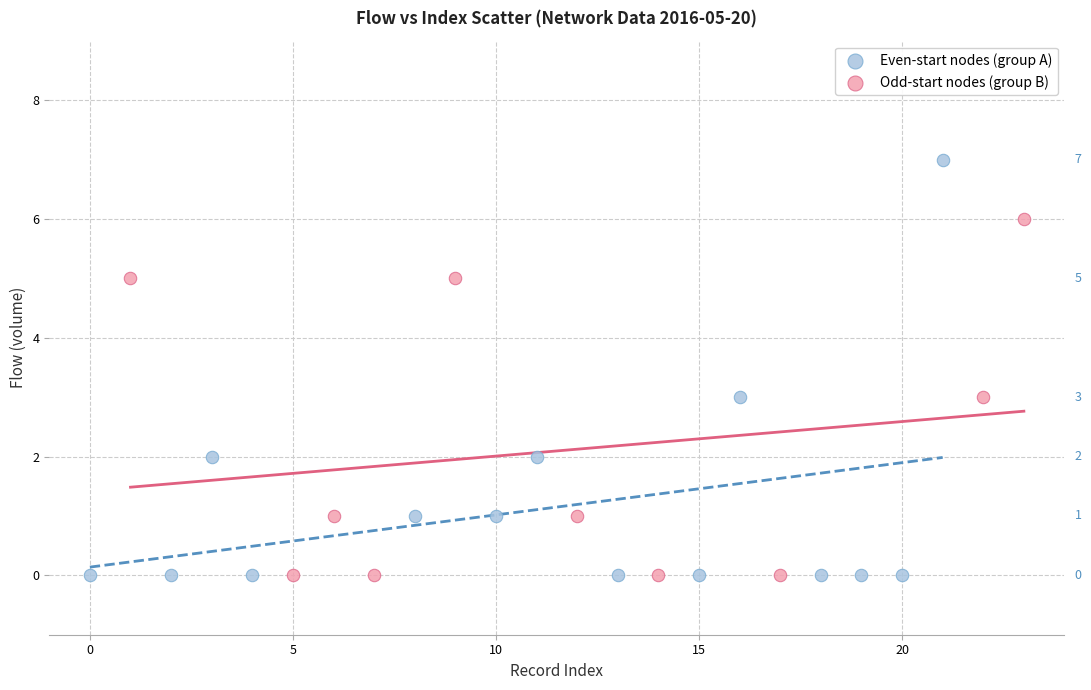

Which series reaches the maximum Y coordinate?

Even-start nodes (group A)